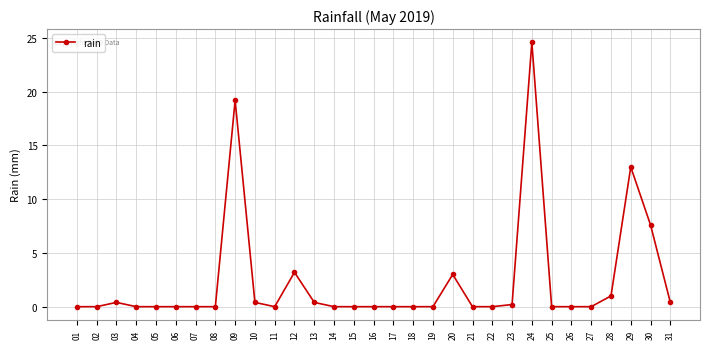

Count the number of data series in this chart.

1